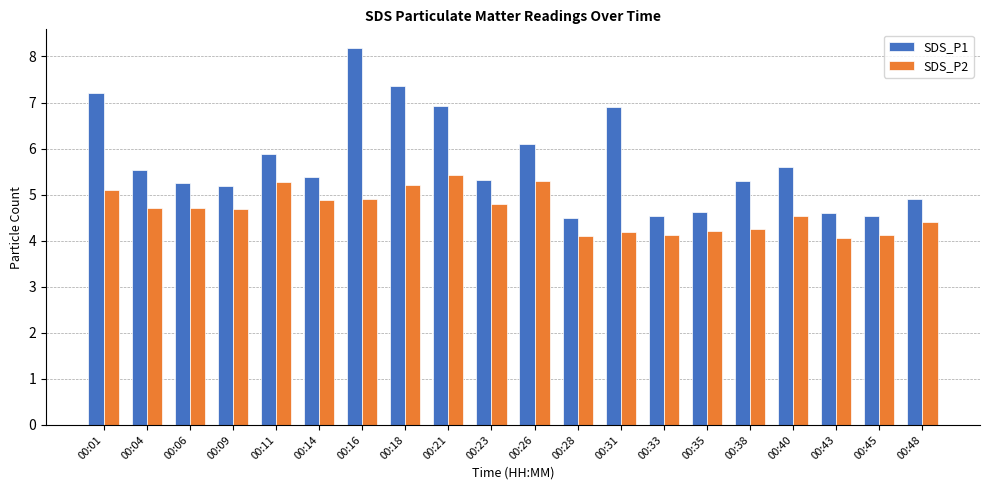

What is the sum of all SDS_P1 values?

113.8